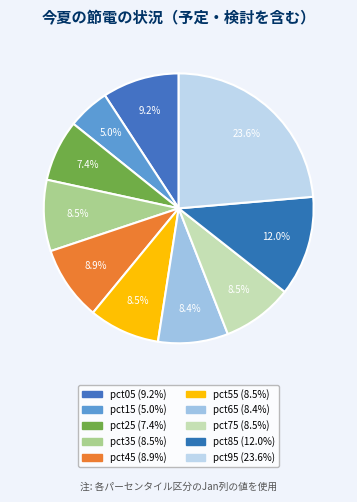

Count the number of slices in the pie.

10